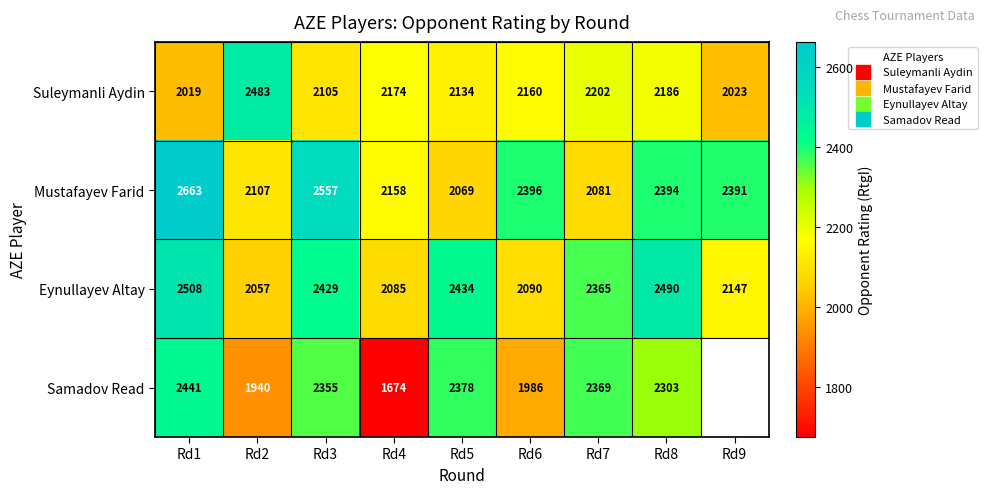

The Samadov Read series shows 2378.0 at Rd5. True or false?

True